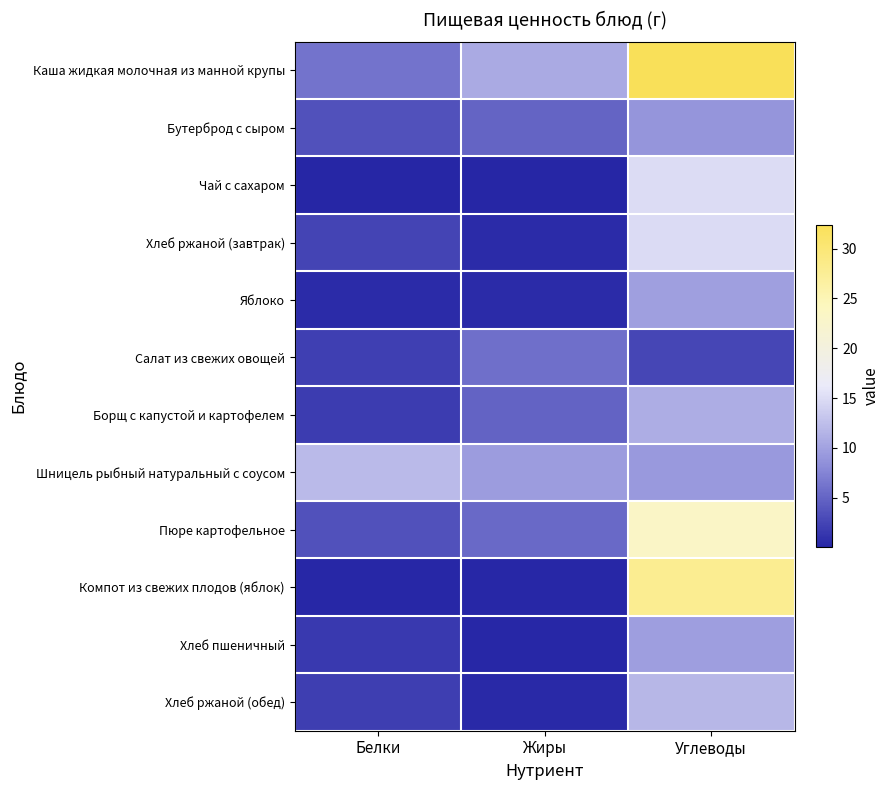

What is the difference between the highest and lowest values at Углеводы?

29.8